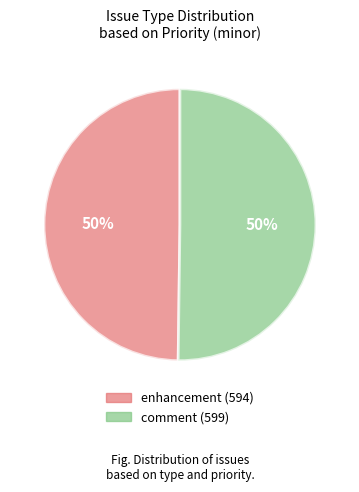

What is the ratio of the value at comment to the value at enhancement?

1.0